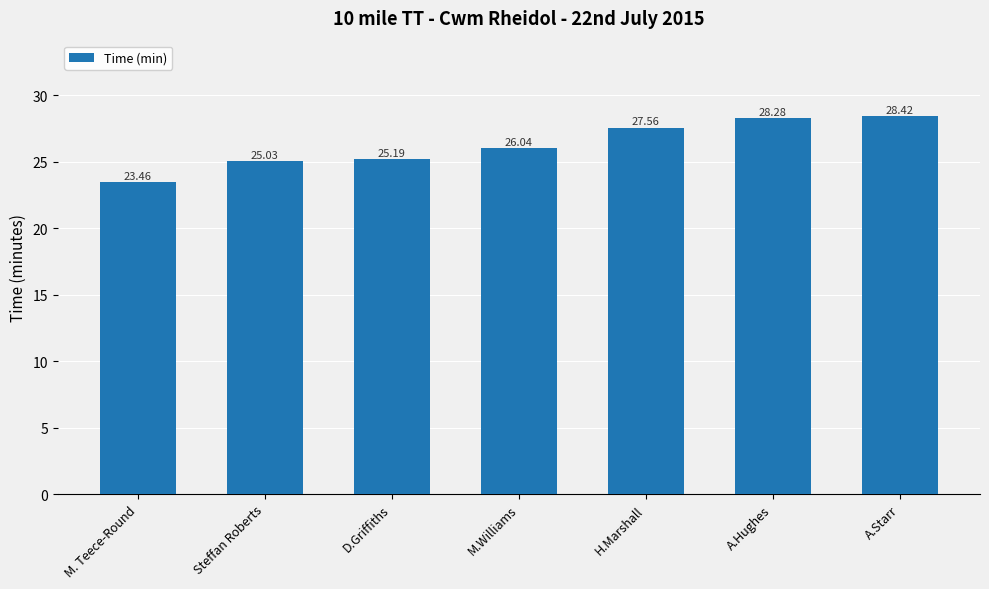

Where is the data nearest to the value 25?

Steffan Roberts